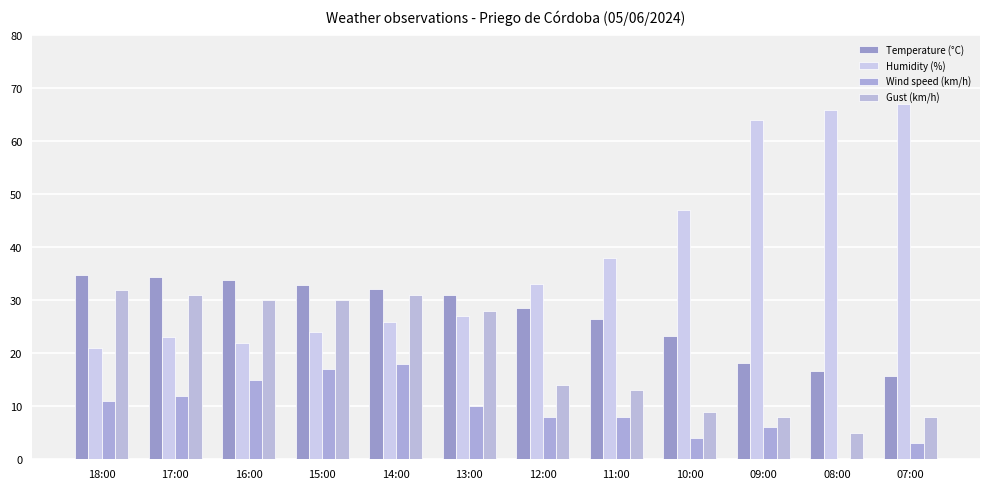

How many categories are shown in the chart?

12